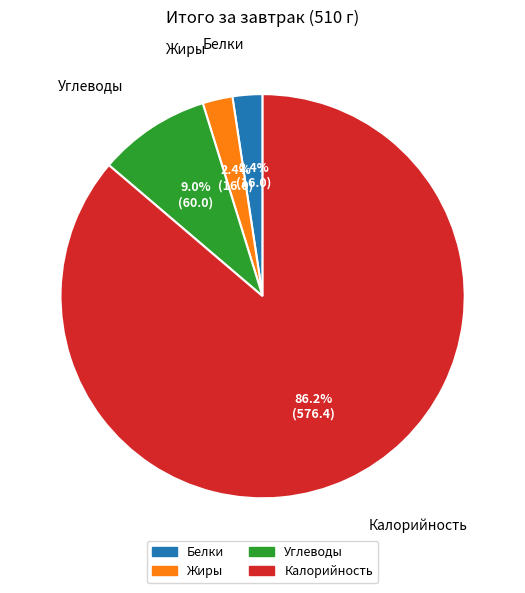

To the nearest percent, what portion does Белки represent?

2%